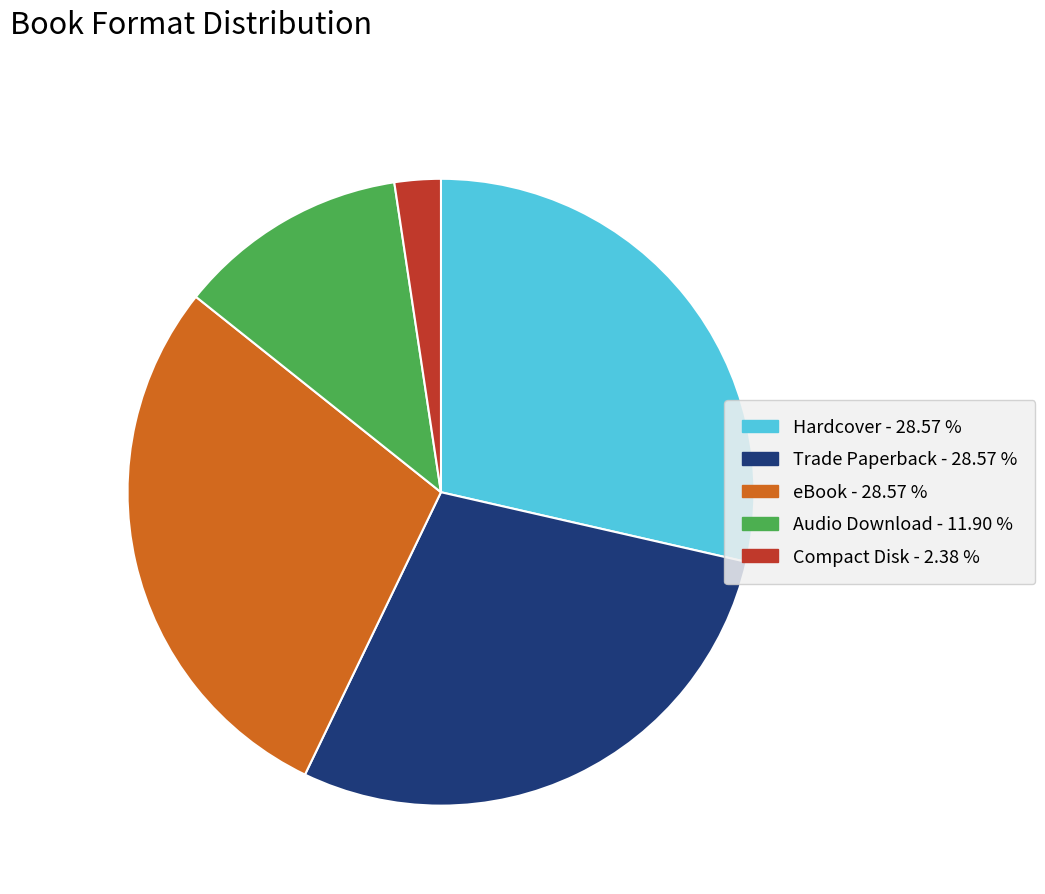

Is there a majority slice in this chart?

No